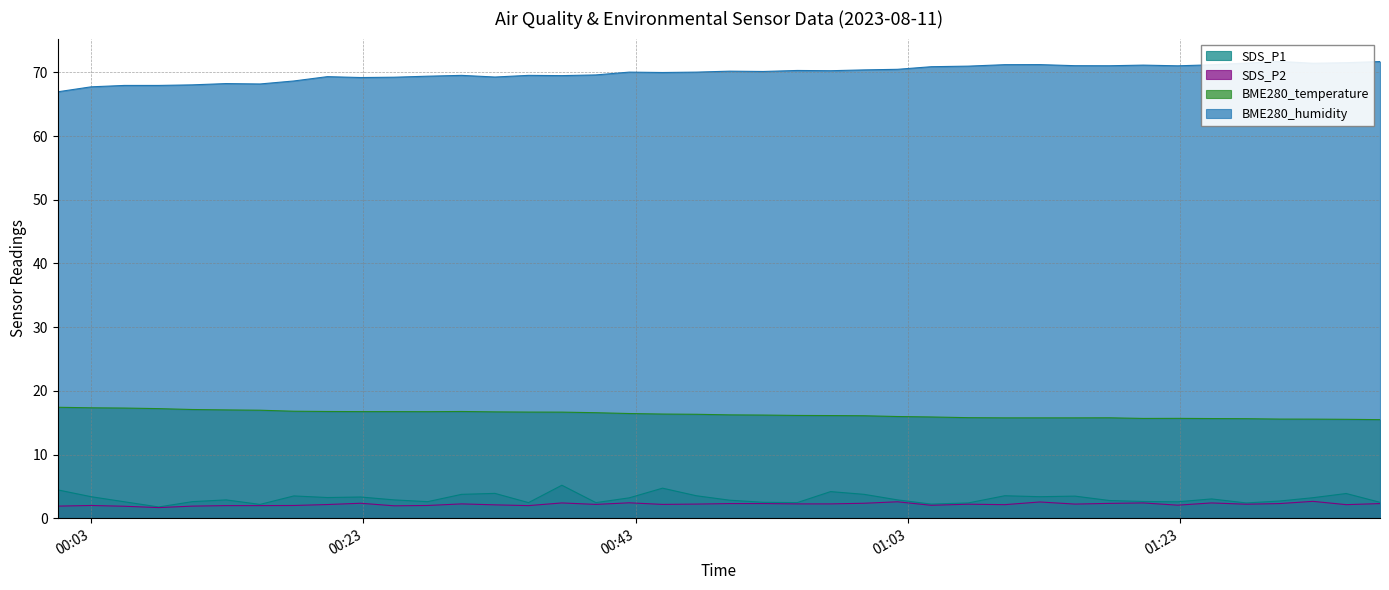

Is the value of BME280_humidity at 2023/08/11 01:15:18 greater than the value of BME280_temperature at 2023/08/11 01:20:19?

Yes